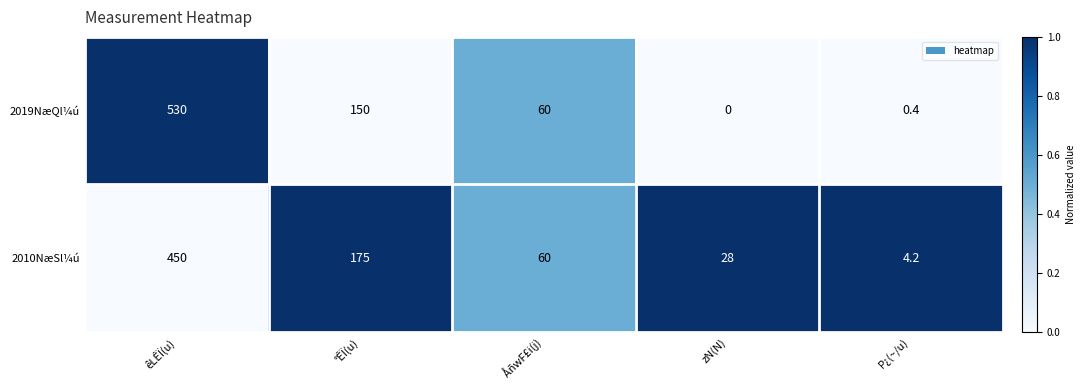

What is the spread (max minus min) of values at êLÊÏ(u)?

80.0